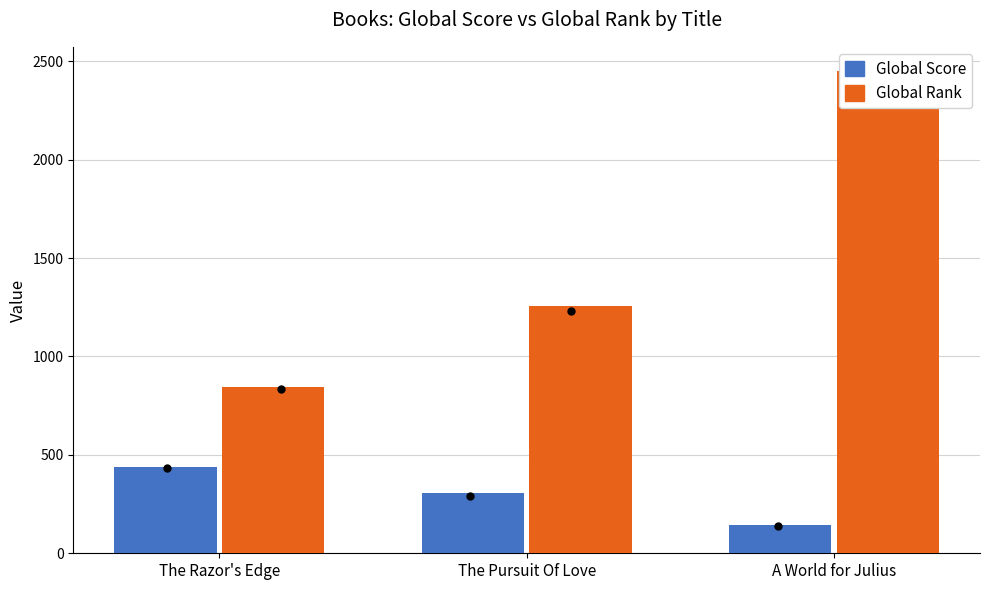

At which category is the sum across all series the highest?

A World for Julius